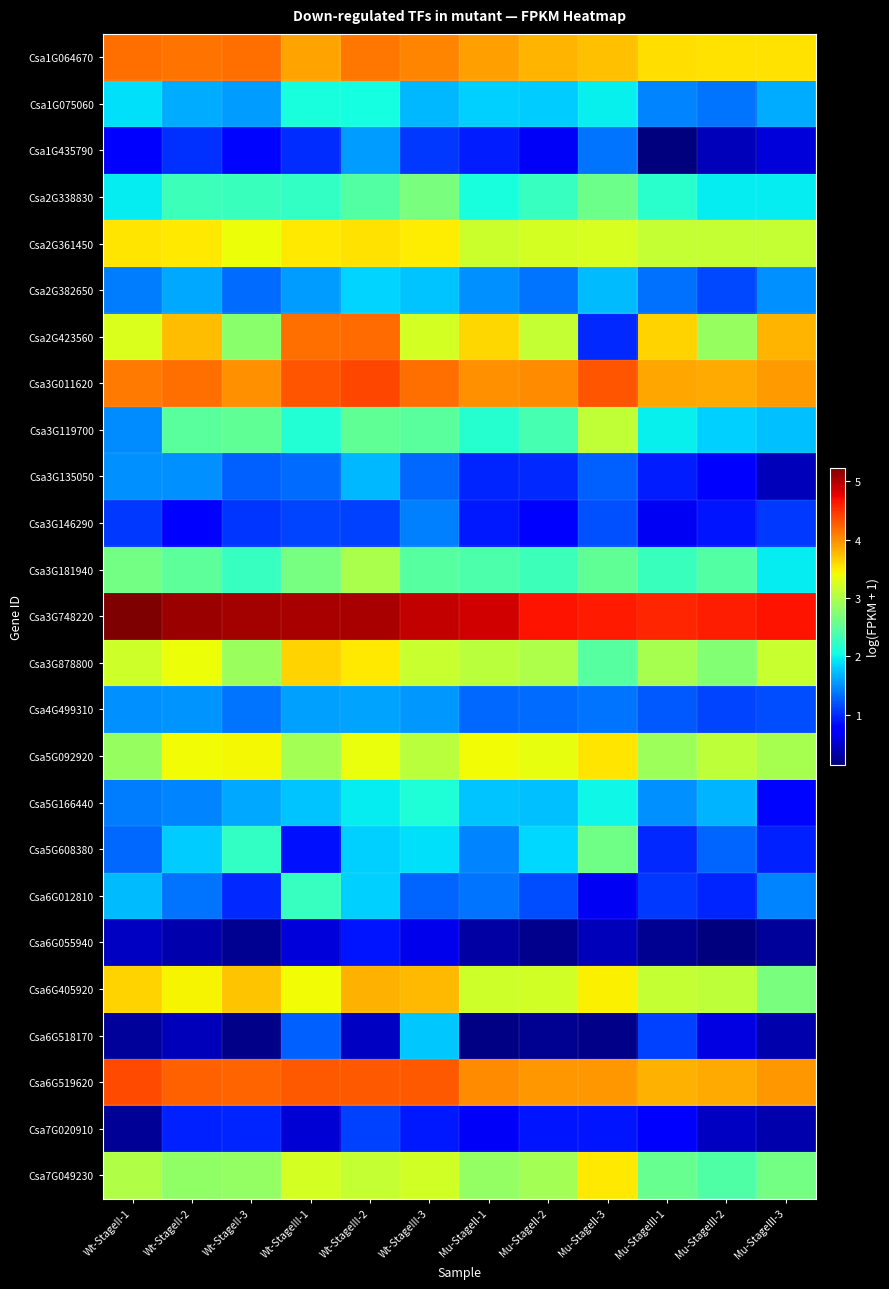

Which series has the largest total across all categories?

Csa3G748220